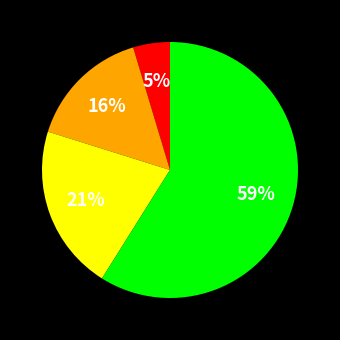

To the nearest percent, what is the average slice percentage?

25%